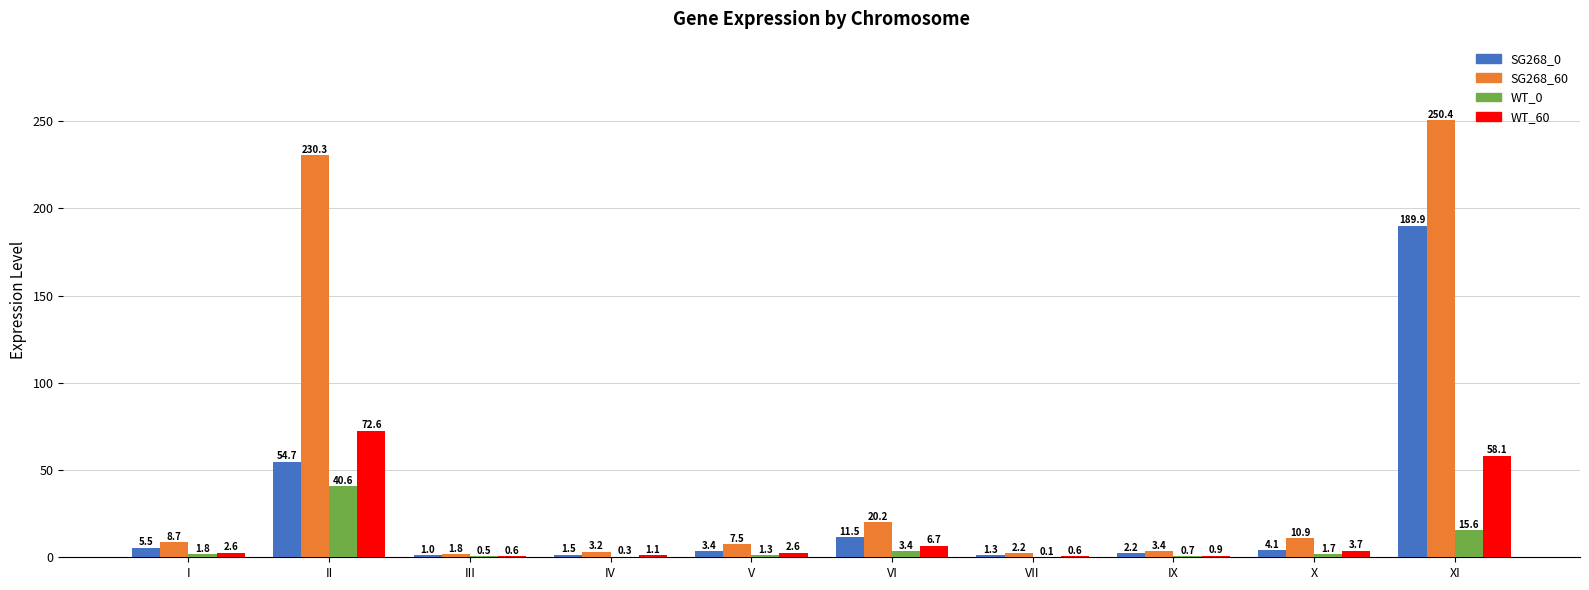

Is it true that SG268_0 equals 54.7 at II?

True